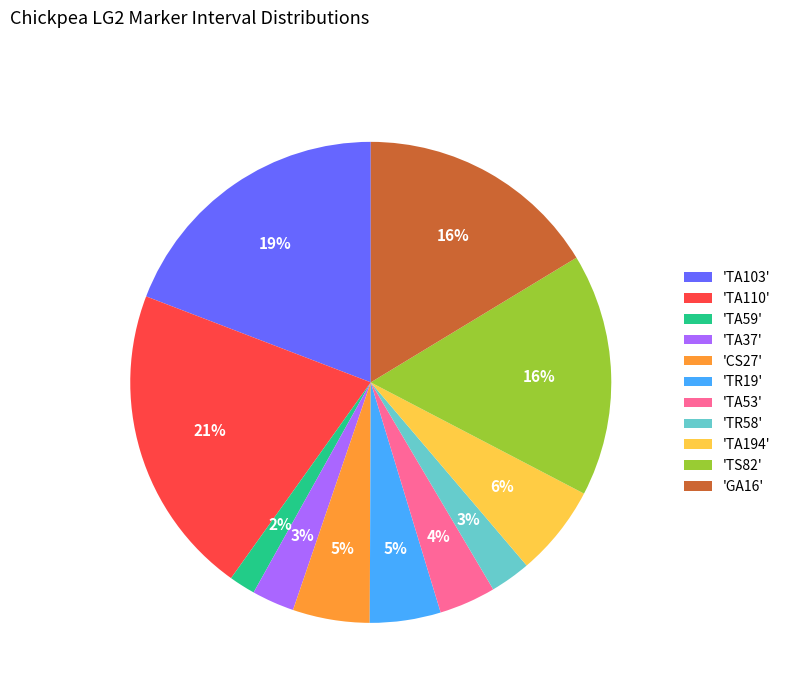

To the nearest percent, what is the average slice percentage?

9%